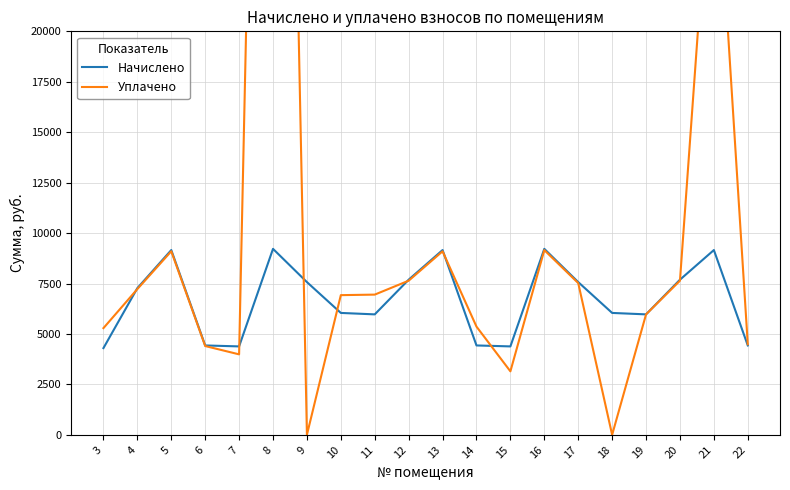

Rank the series by their maximum value, from lowest to highest.

Начислено, Уплачено